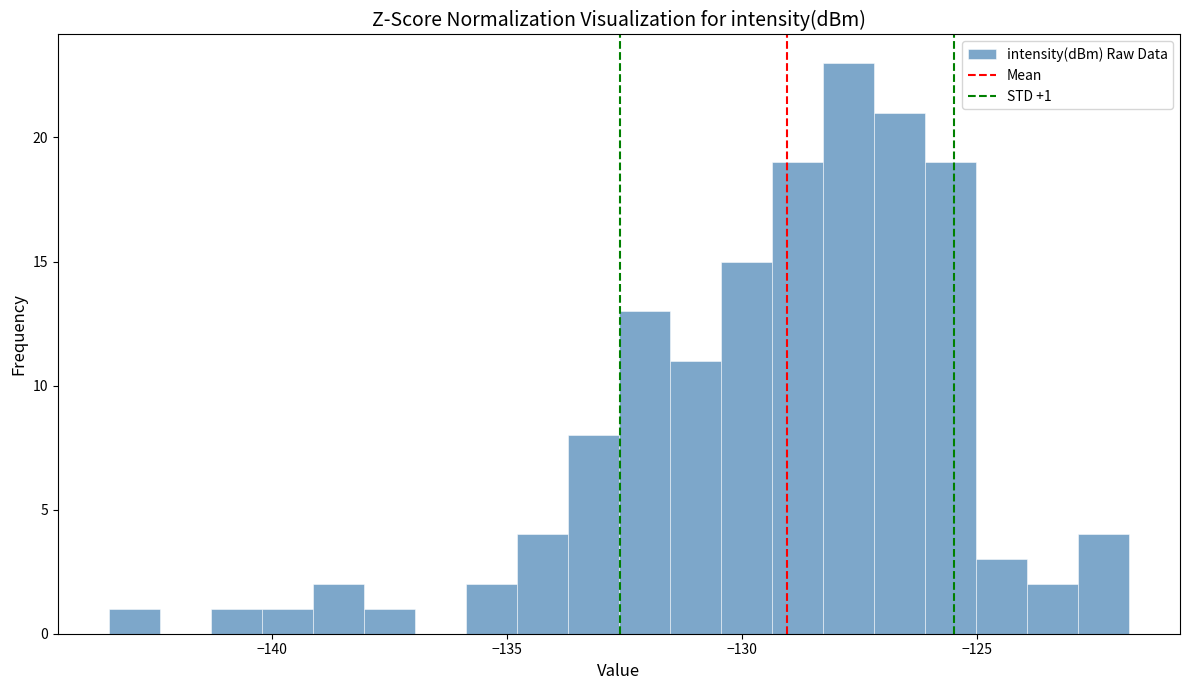

Read against the x-axis, roughly where is the centre of the tallest bar?

-127.5